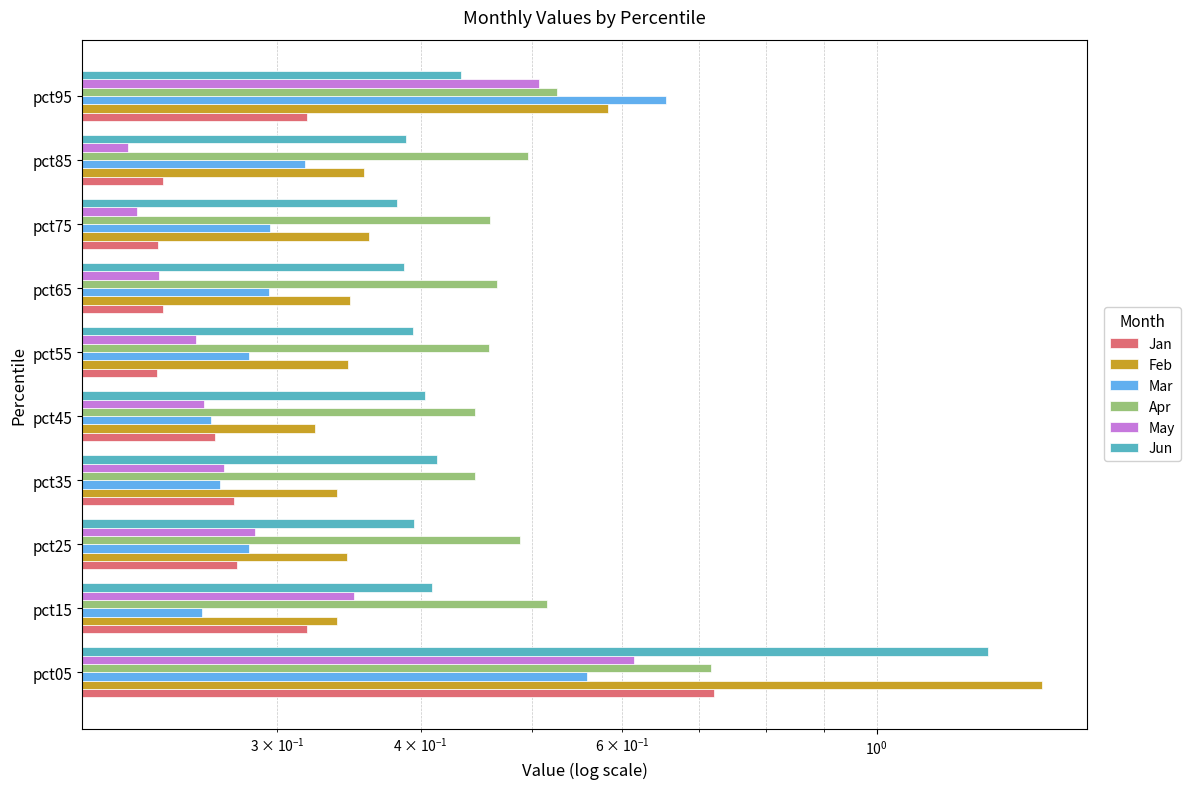

How many Mar values are between 0 and 1?

10